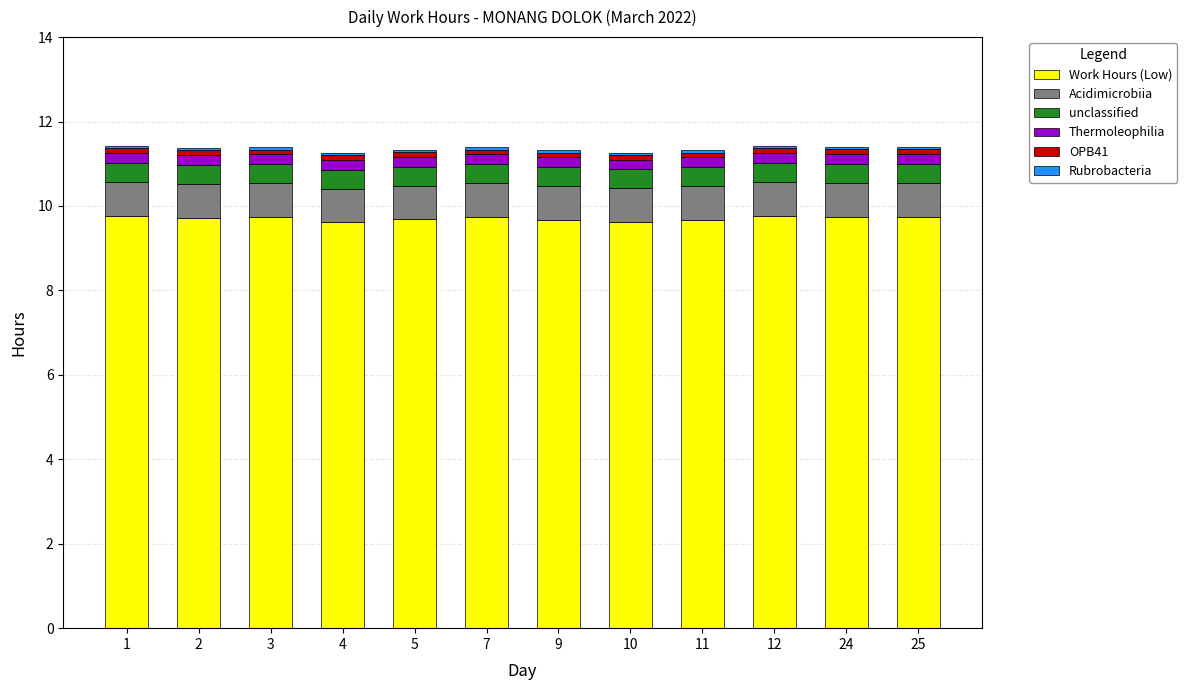

What is the lowest value of the Work Hours (Low) series?

9.6